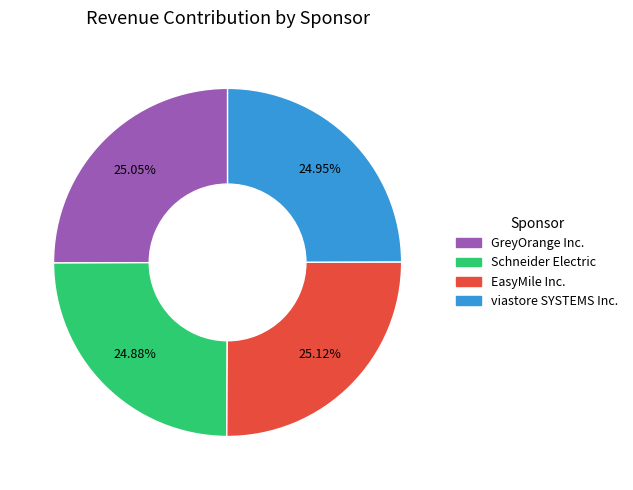

Does EasyMile Inc. represent more than half of the total?

No